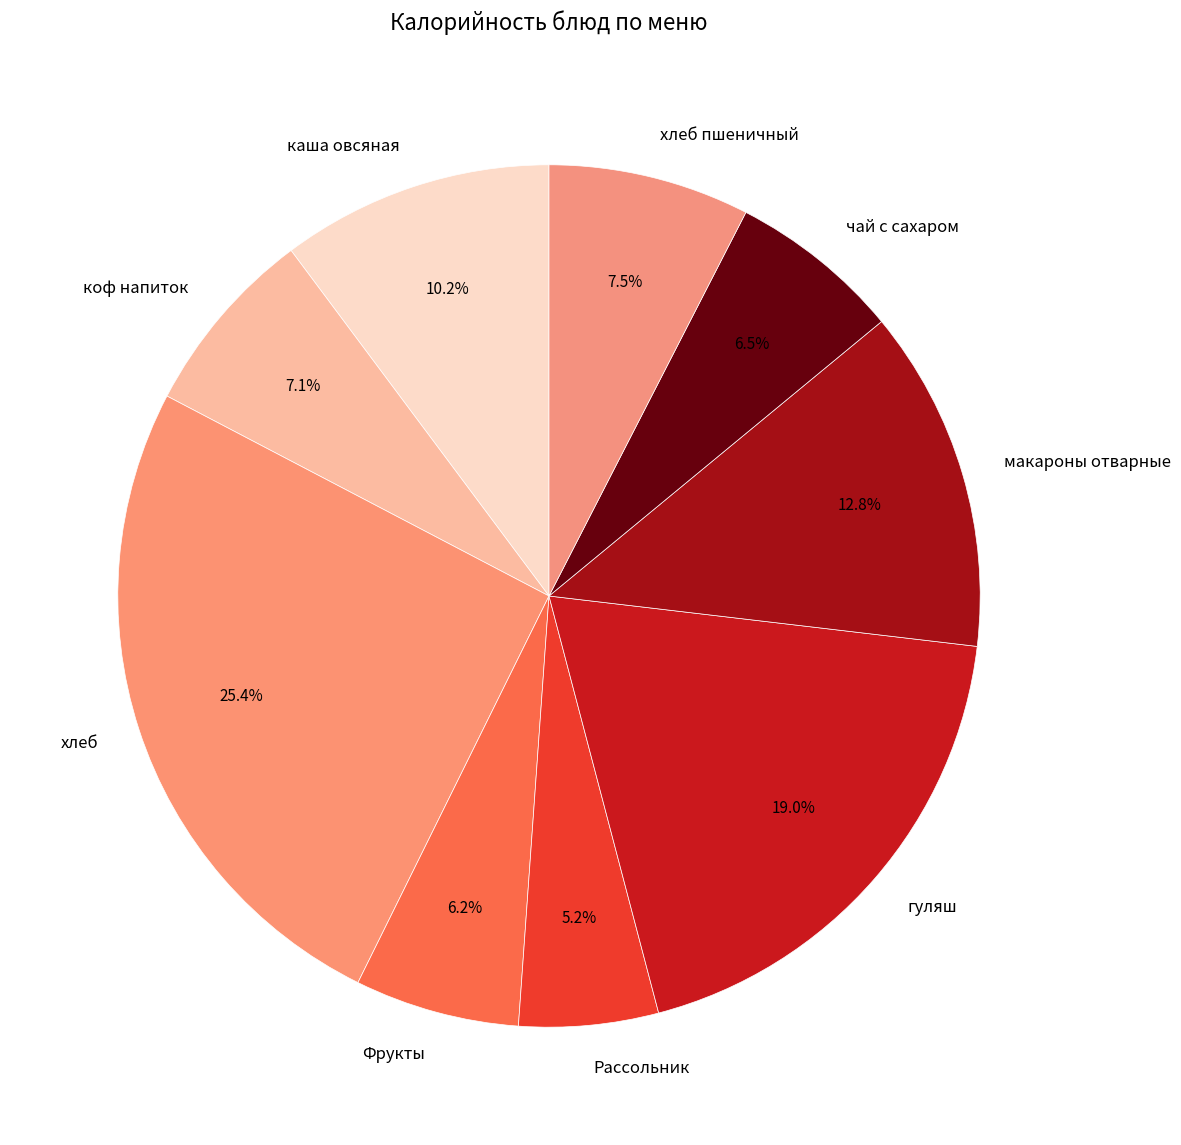

To the nearest percent, what portion does каша овсяная represent?

10%